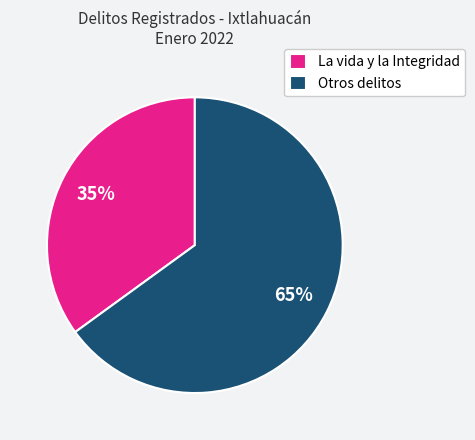

How many slices are in this pie chart?

2